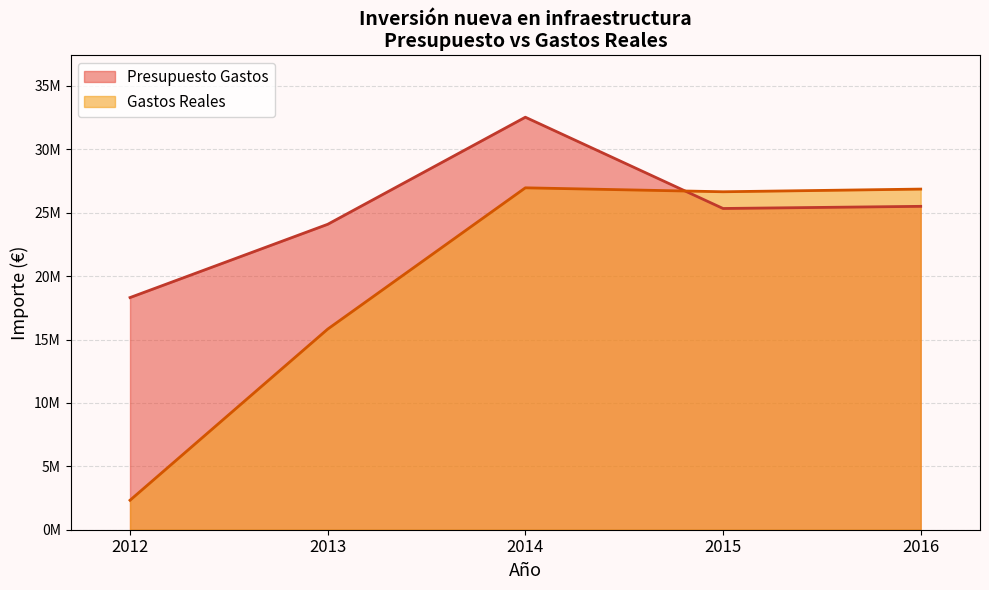

Which series has the widest spread of values?

Gastos Reales